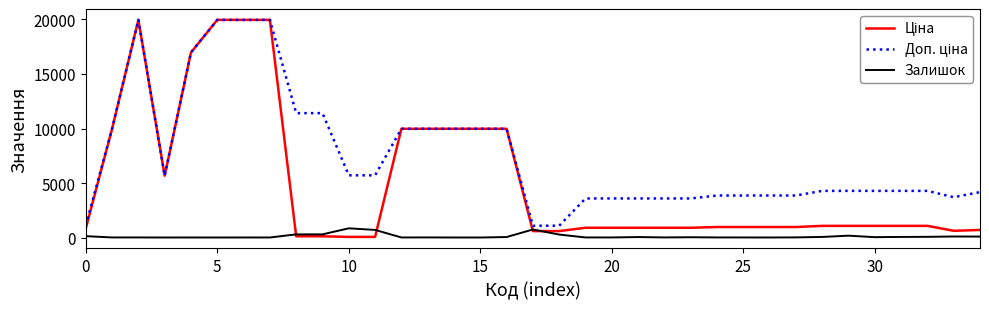

What is the greatest value displayed?

19964.2